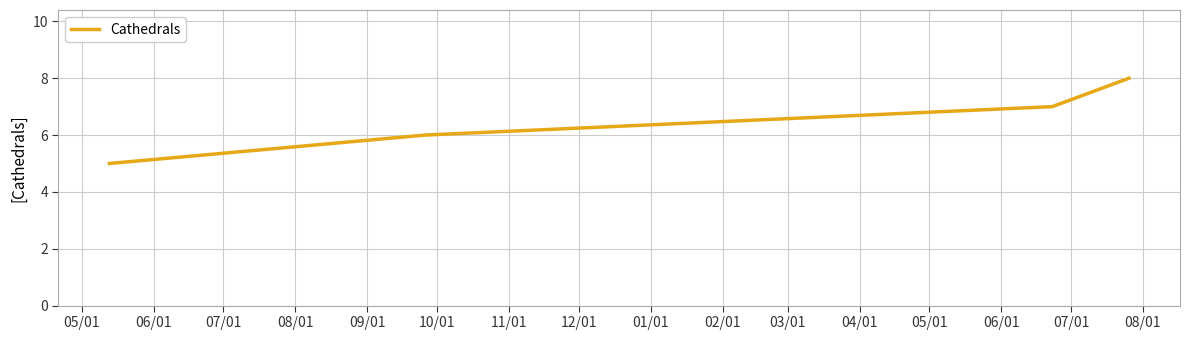

What is the difference between the maximum and minimum values?

3